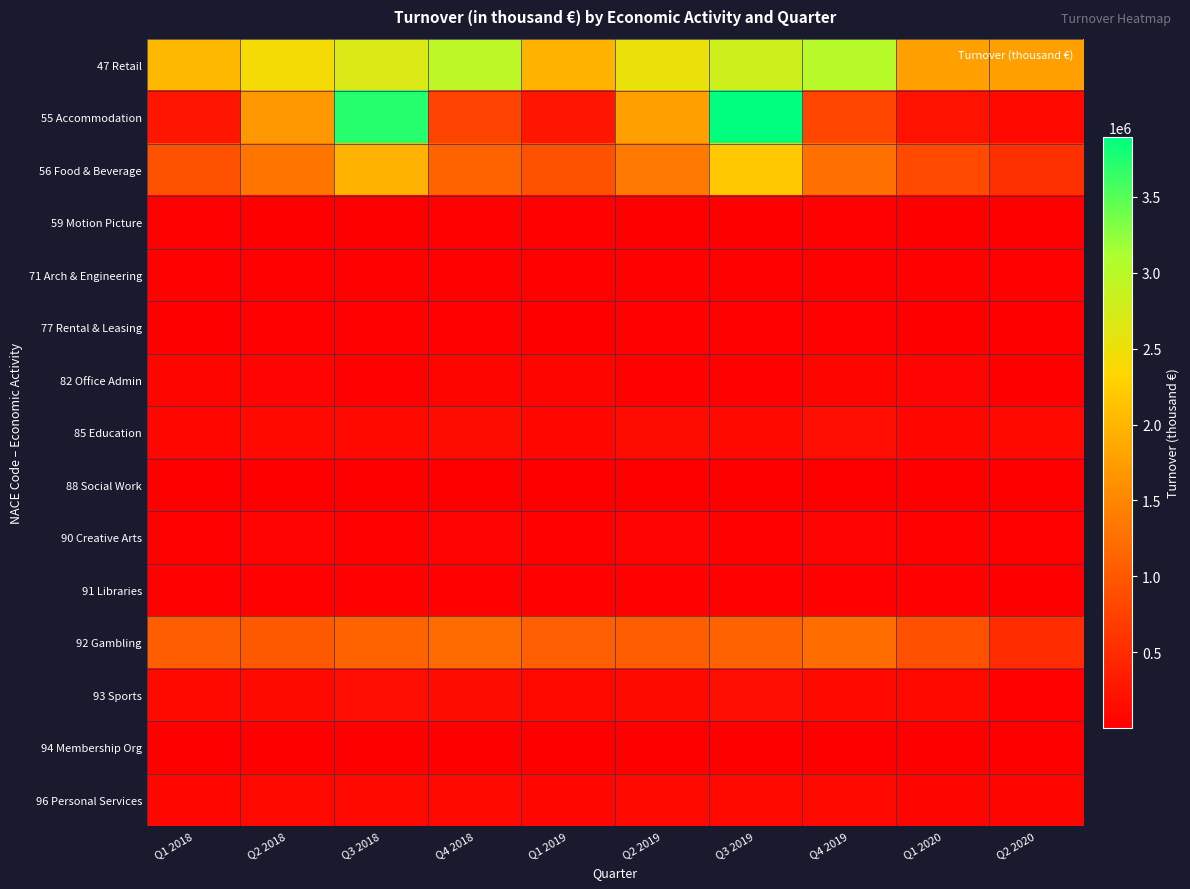

Which series has the largest total across all categories?

47 Retail